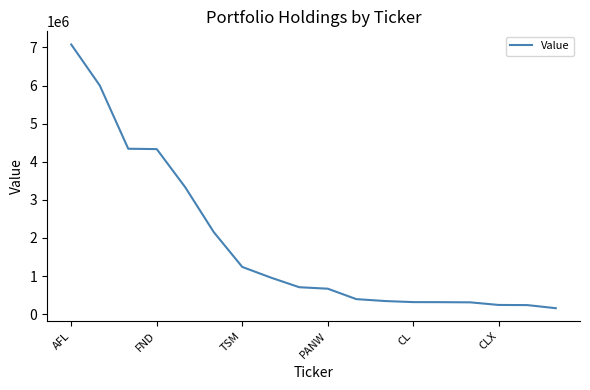

How many lines are shown in the chart?

1